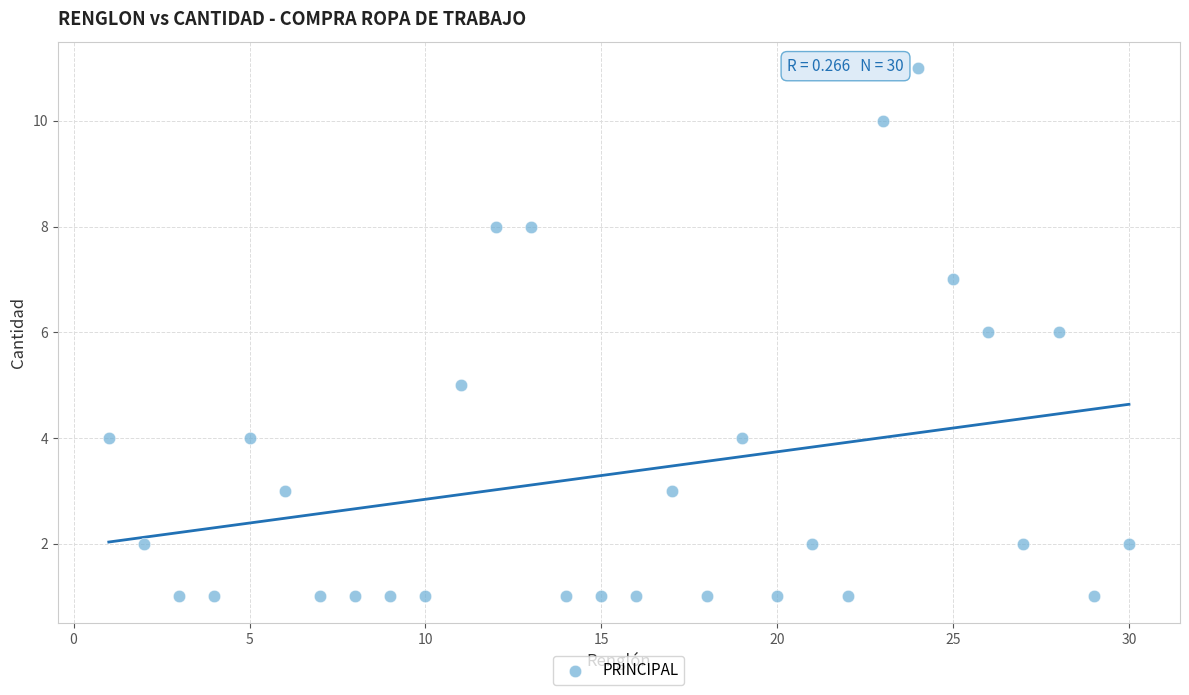

What is the range of Y values (max minus min)?

10